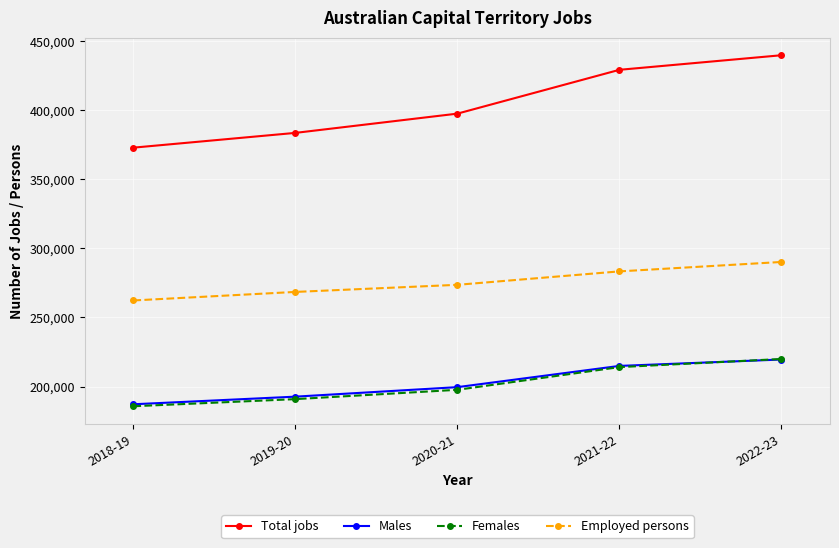

Is this an area chart (filled region under the line)?

No